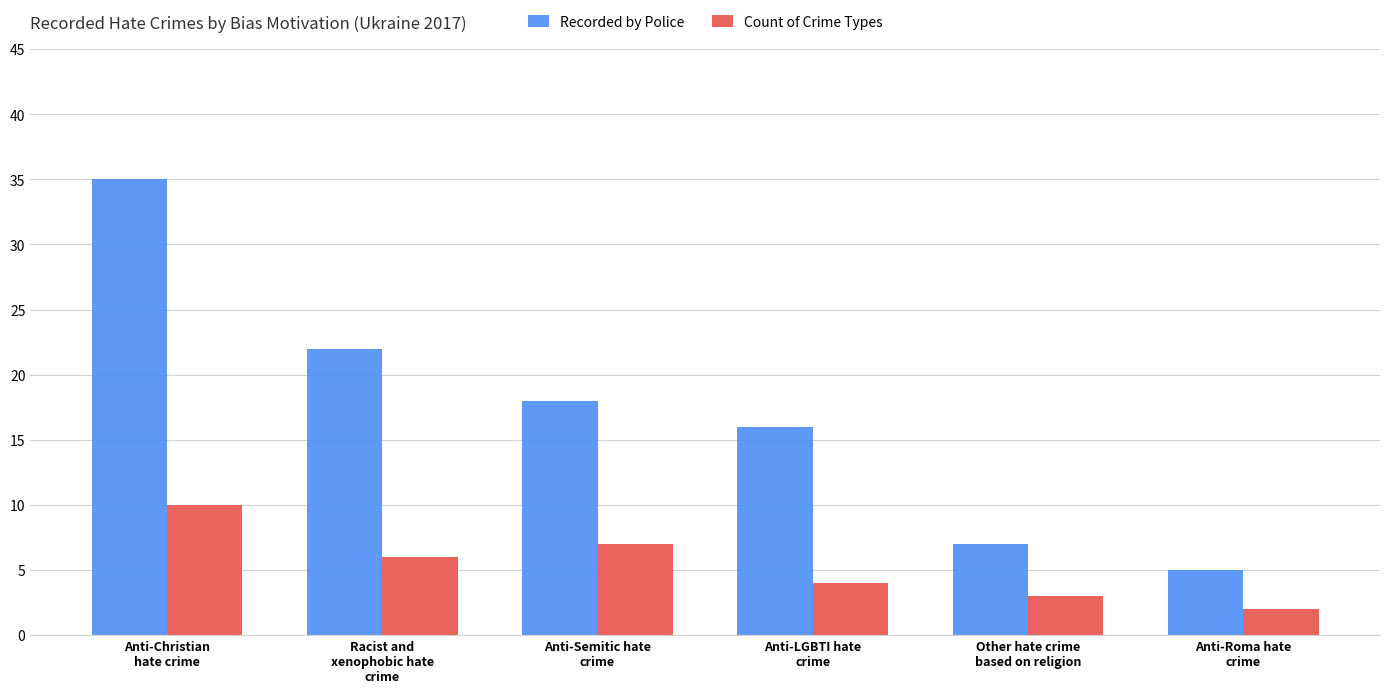

What is the minimum value shown in the chart?

2